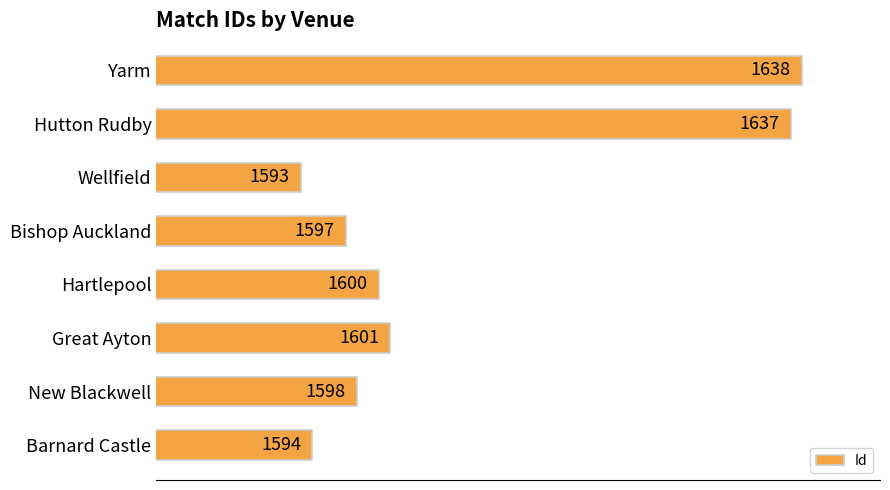

True or false: the data shows 1597 at Bishop Auckland.

True